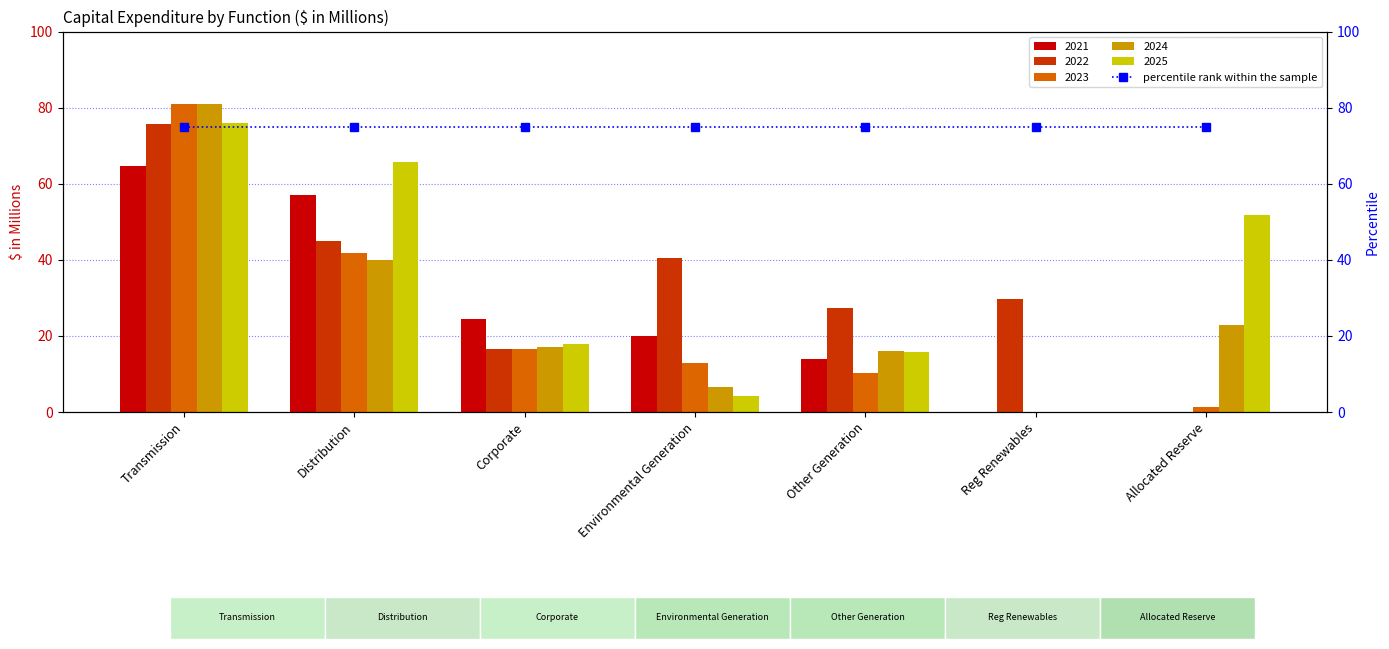

What is the approximate value of 2024 at Allocated Reserve?

22.9